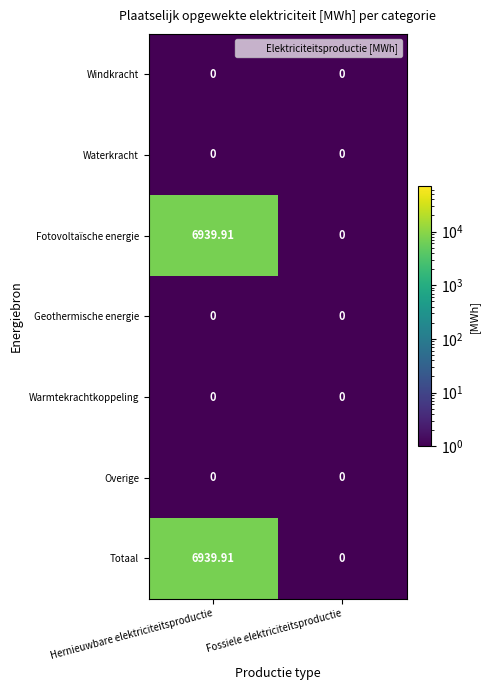

Rank the categories by Totaal value from lowest to highest.

Fossiele elektriciteitsproductie, Hernieuwbare elektriciteitsproductie